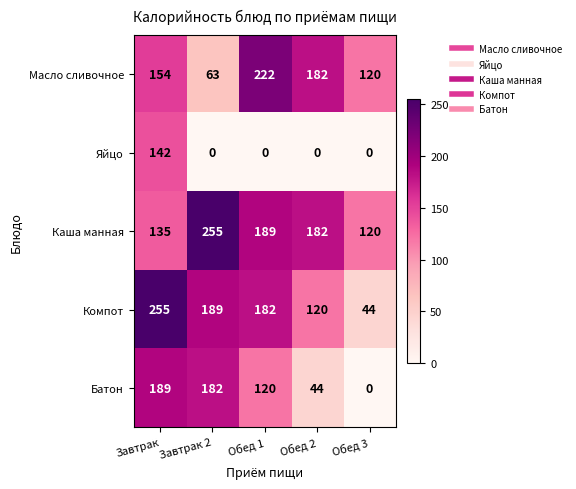

Is it true that Масло сливочное equals 253 at Обед 2?

False